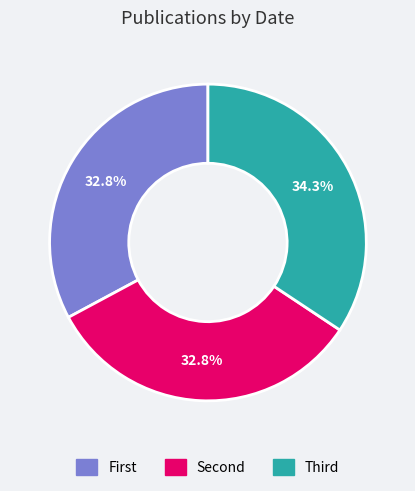

Does any single category account for the majority?

No